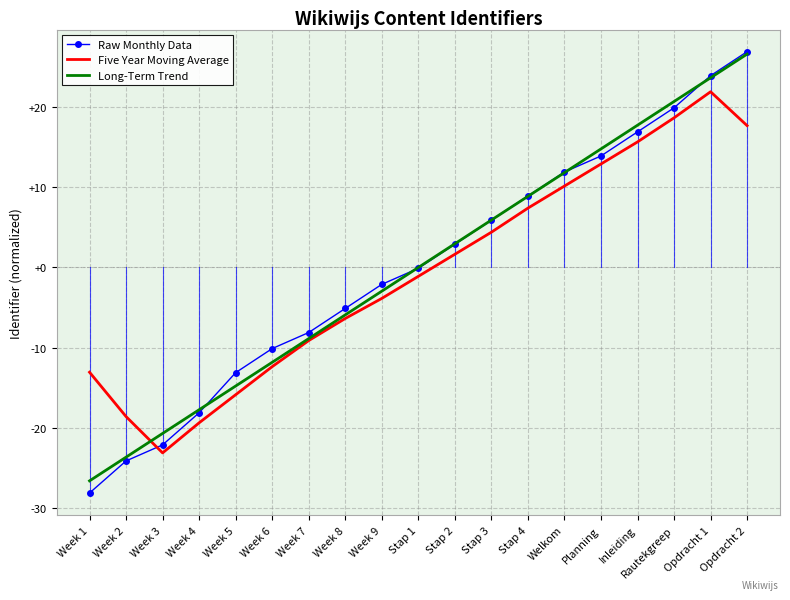

Which category has the lowest value in the Raw Monthly Data series?

Week 1